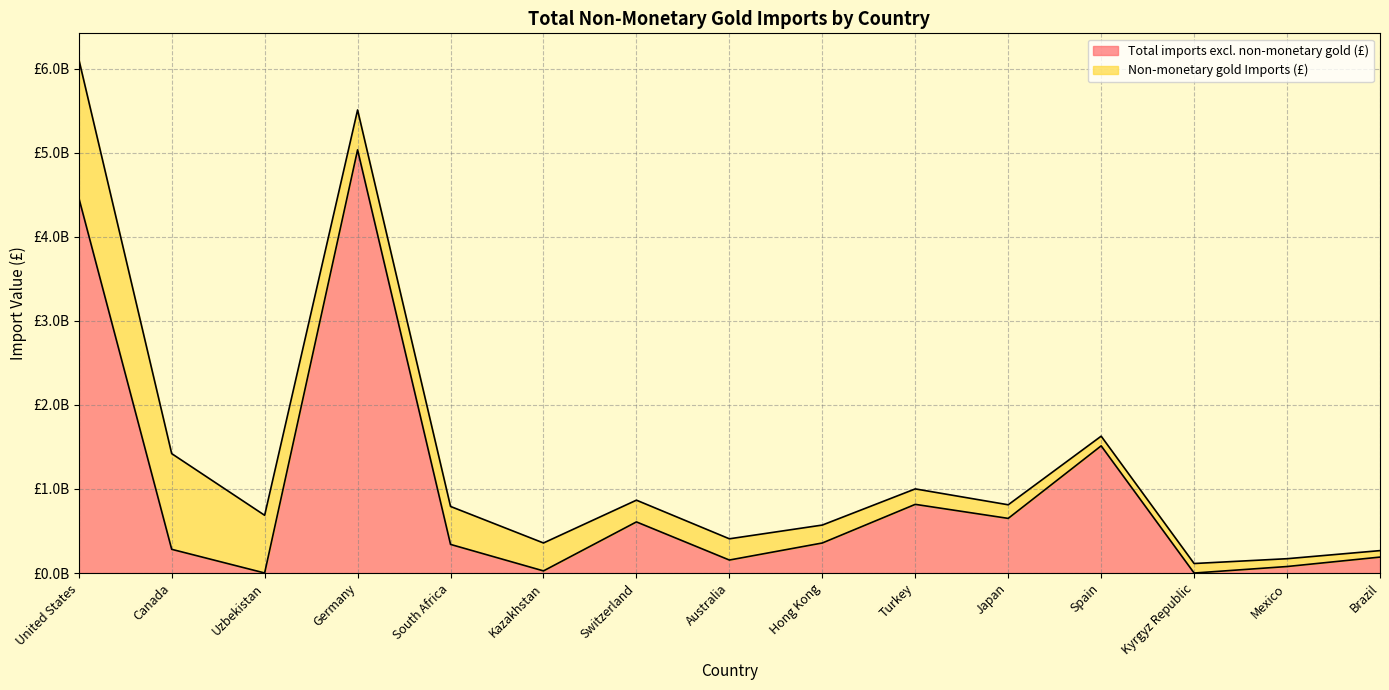

Rank the categories by value from lowest to highest.

Kyrgyz Republic, Uzbekistan, Kazakhstan, Mexico, Australia, Brazil, Canada, South Africa, Hong Kong, Switzerland, Japan, Turkey, Spain, United States, Germany